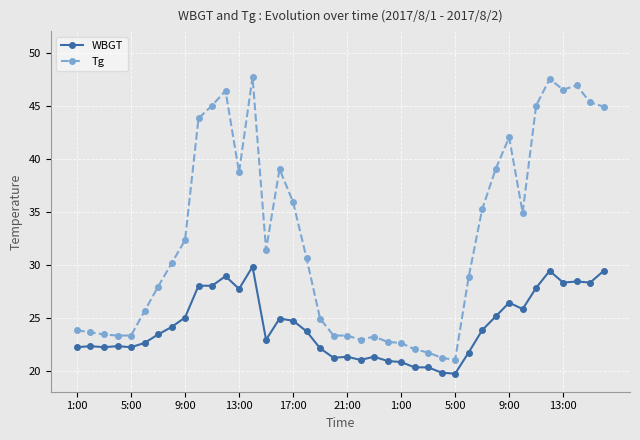

What is the lowest value of the WBGT series?

19.7